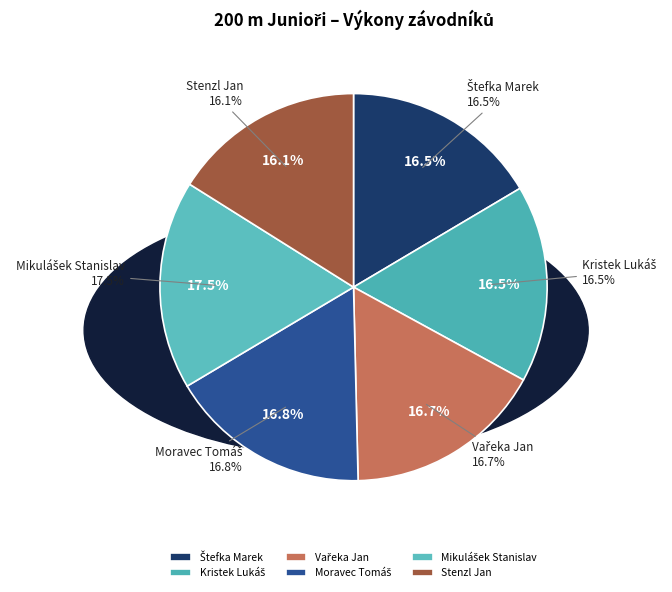

True or false: Štefka Marek accounts for 16% of the total.

True